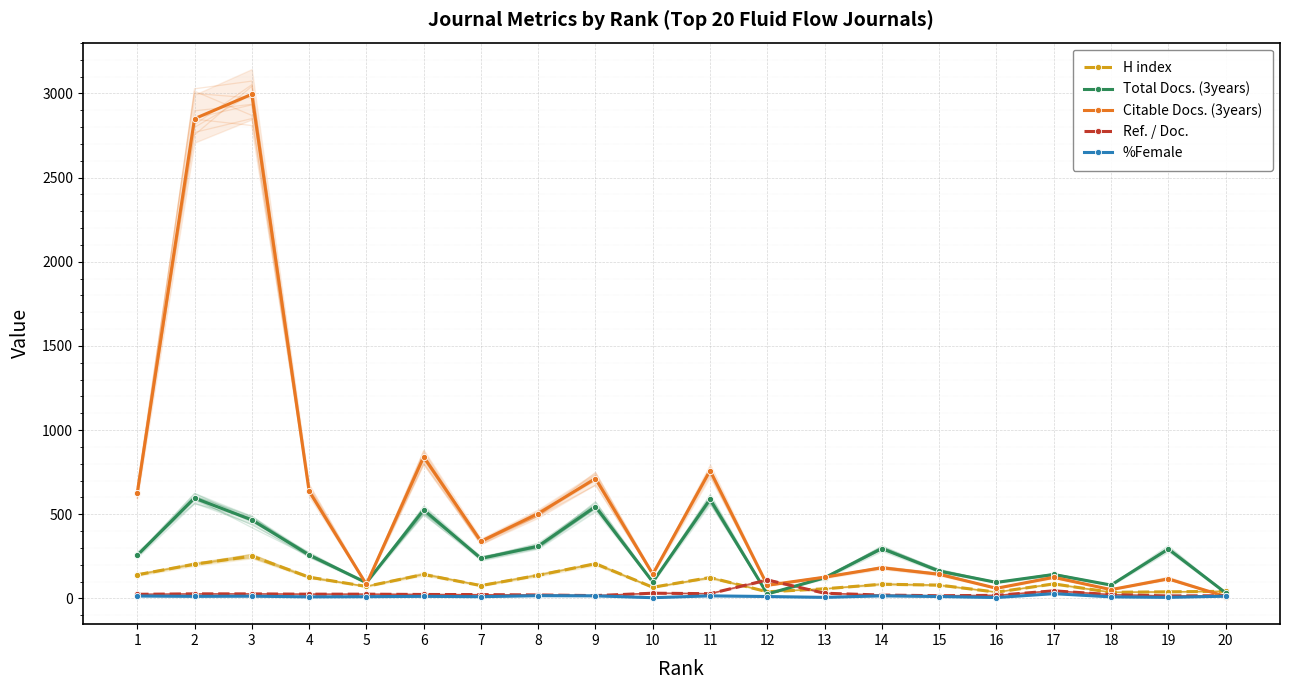

True or false: %Female has more than 1 interior local peaks.

True